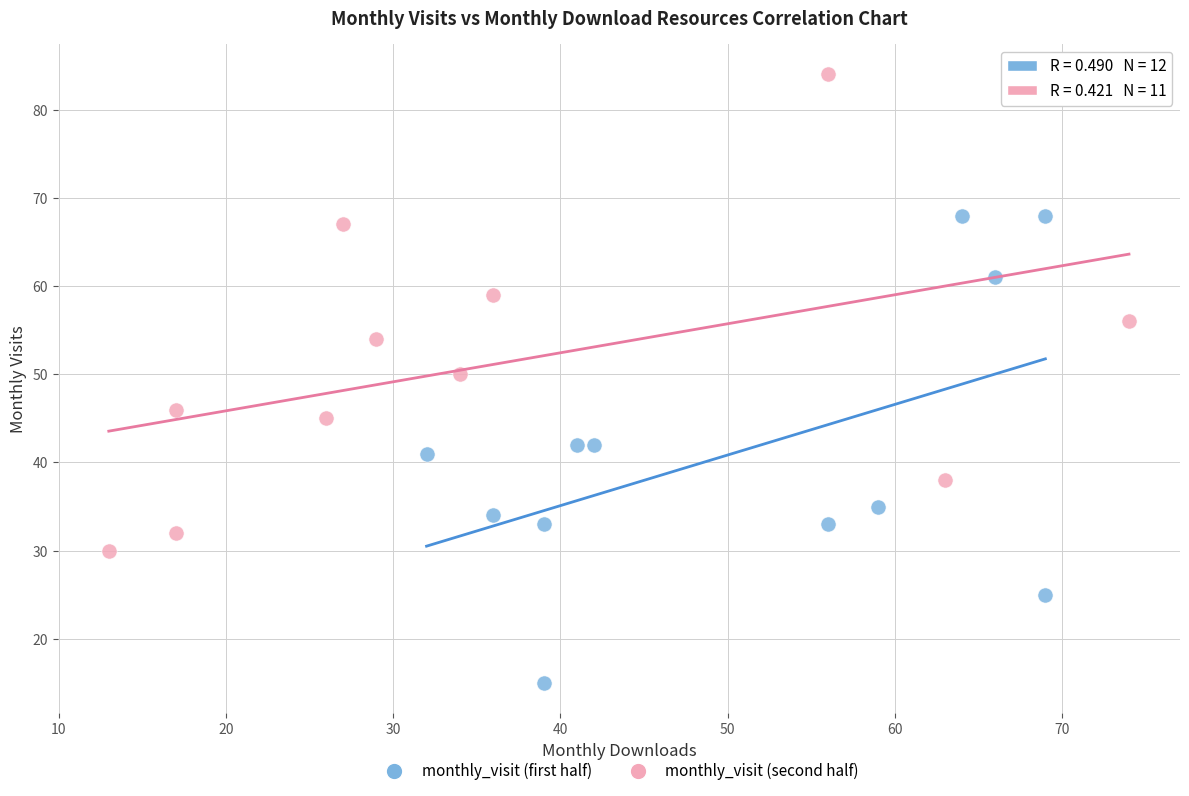

Which series reaches the maximum Y coordinate?

monthly_visit (second half)